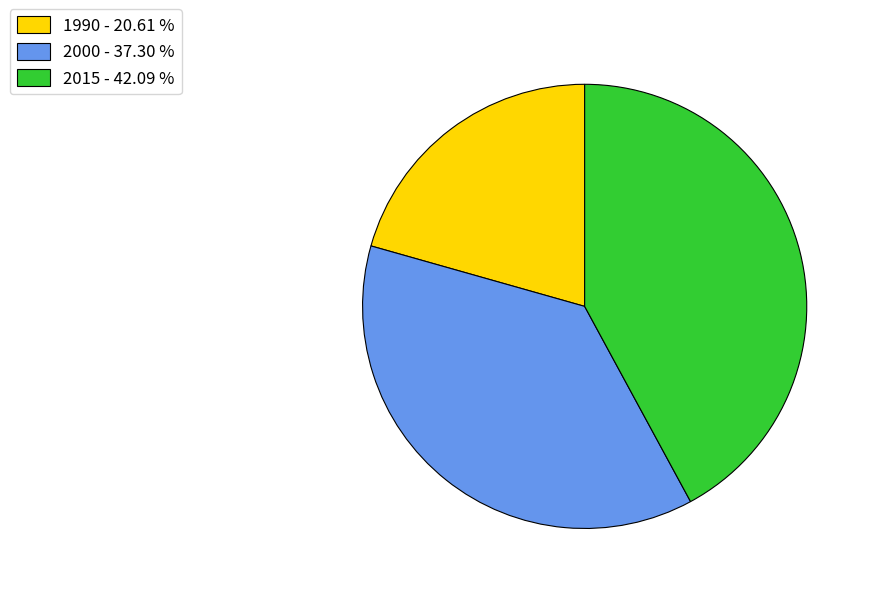

Do 2000 and 1990 together represent more than half of the pie?

Yes